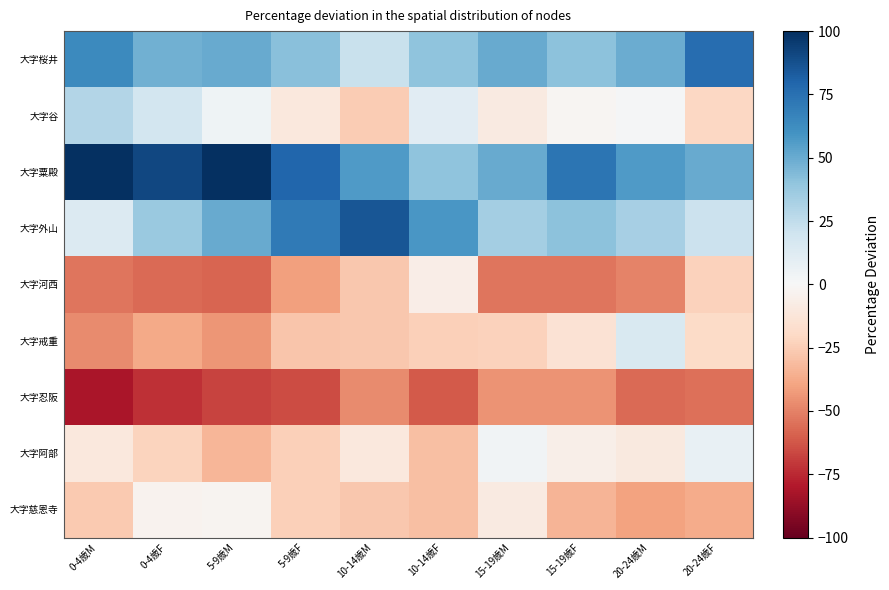

Which label corresponds to the smallest value in the chart?

0-4歳M